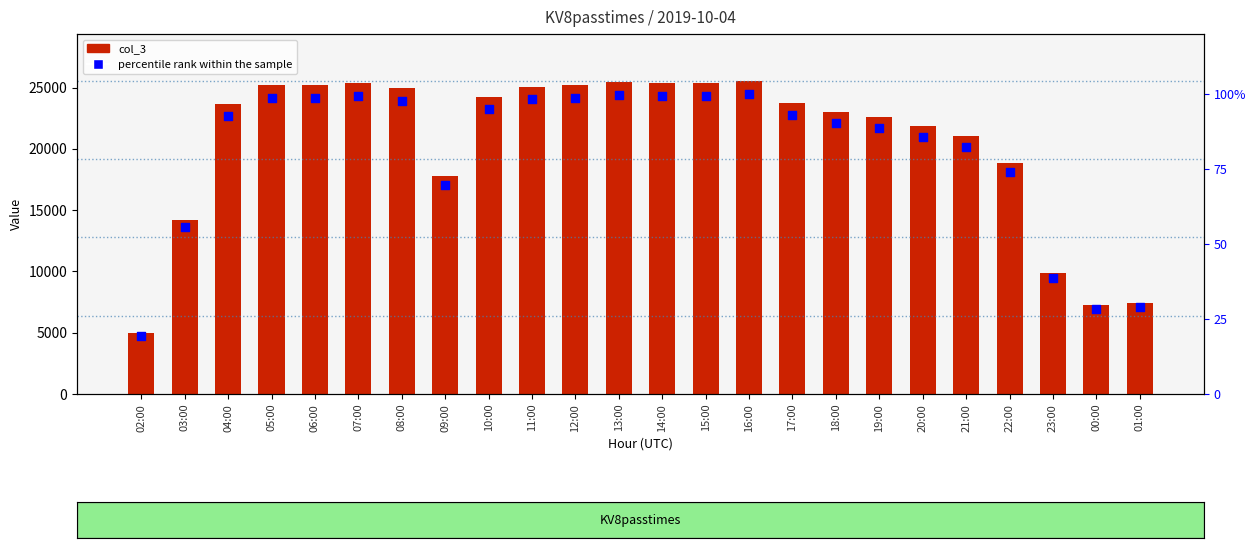

What is the total value across all series at 13:00?

25519.5